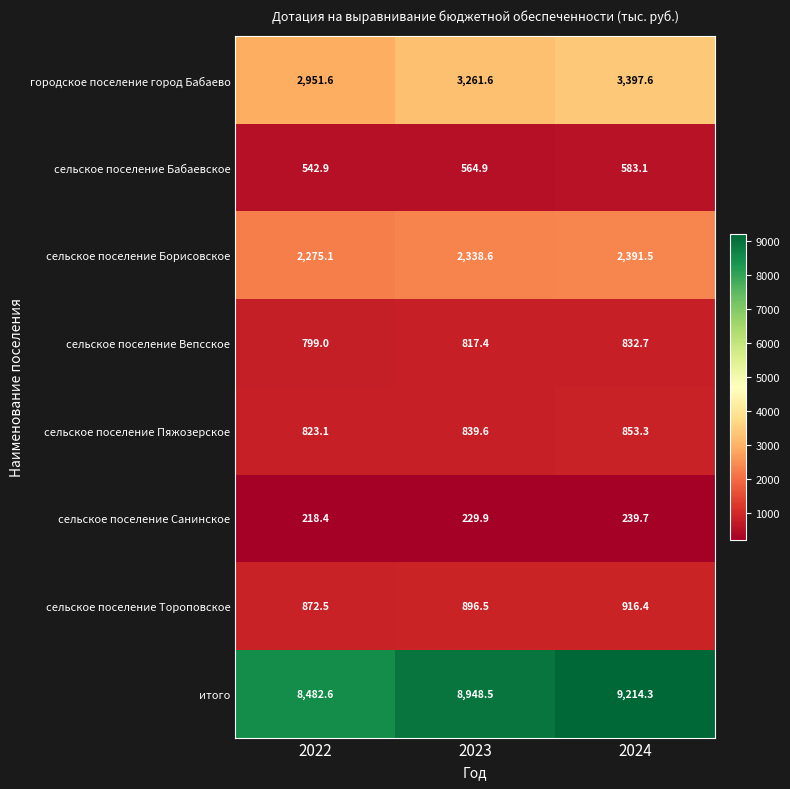

How many data points does each series have?

3